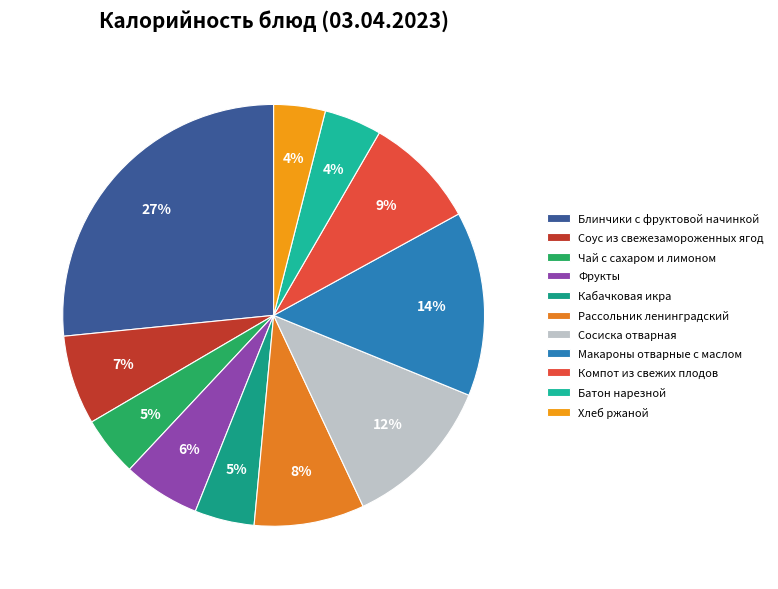

Which slice is the smallest?

Хлеб ржаной